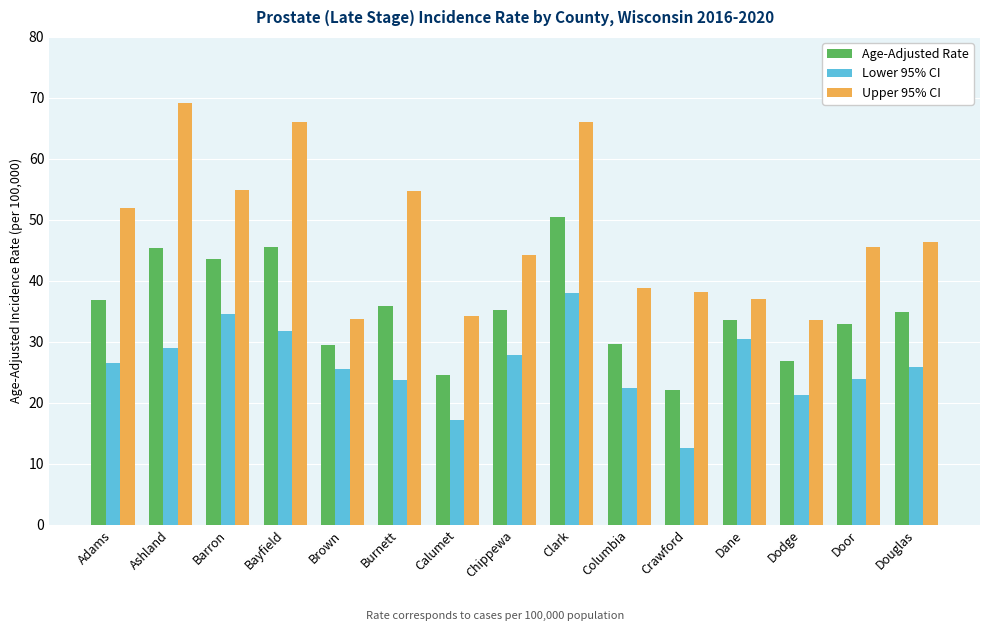

Which label corresponds to the largest value in the chart?

Ashland